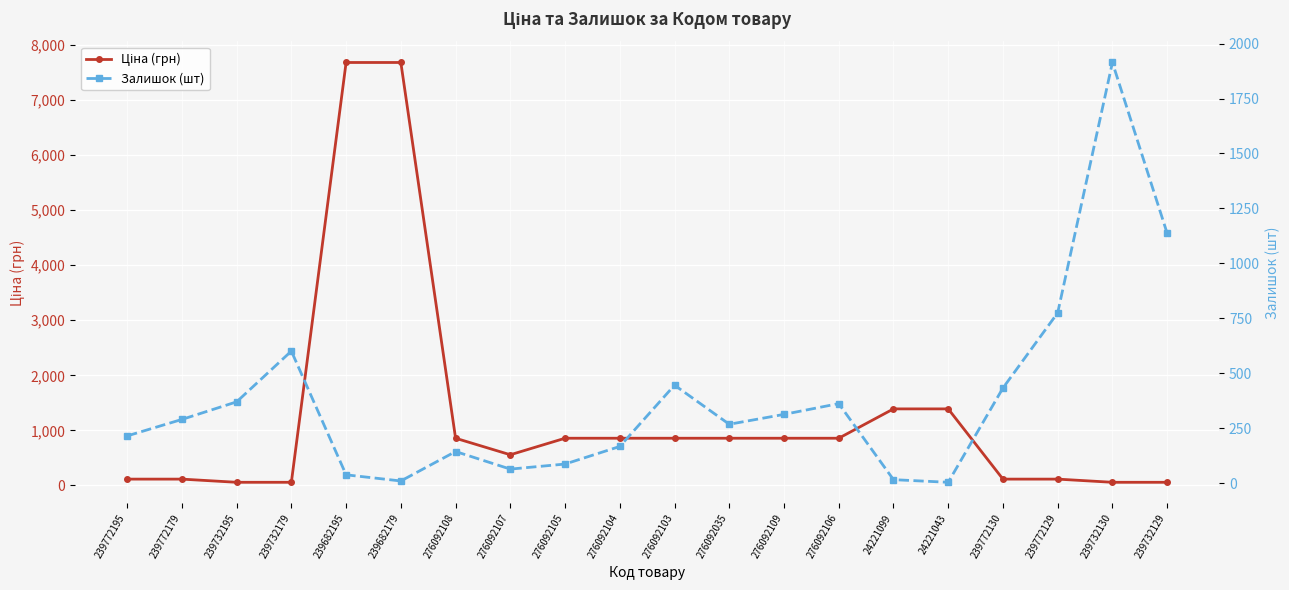

How many series are shown in this chart?

2